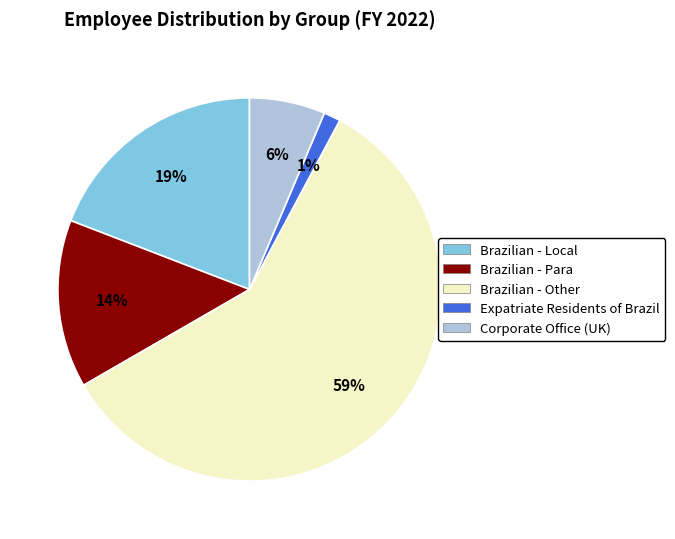

To the nearest percent, what is the difference between the Corporate Office (UK) and Brazilian - Local slice percentages?

13%